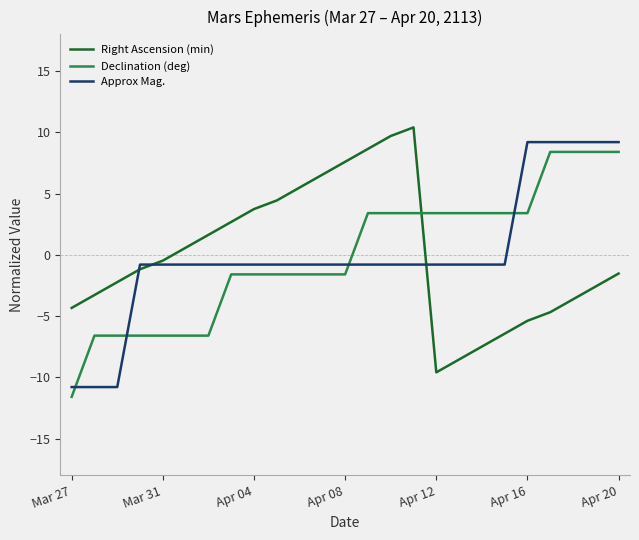

How many intersections are there between Declination (deg) and Approx Mag.?

4